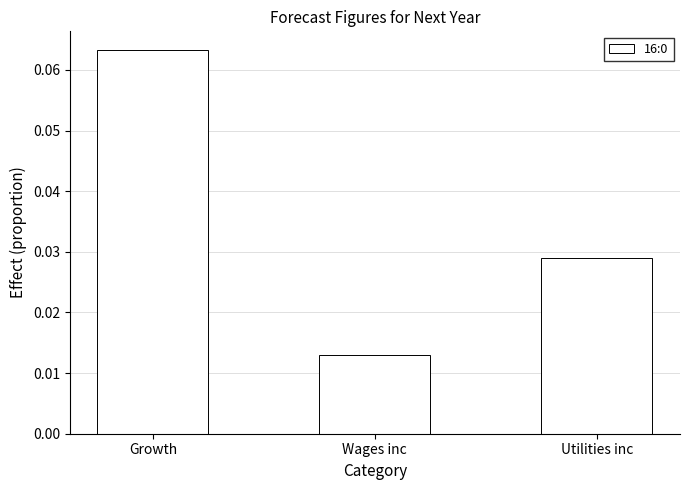

Are the bars horizontal?

No